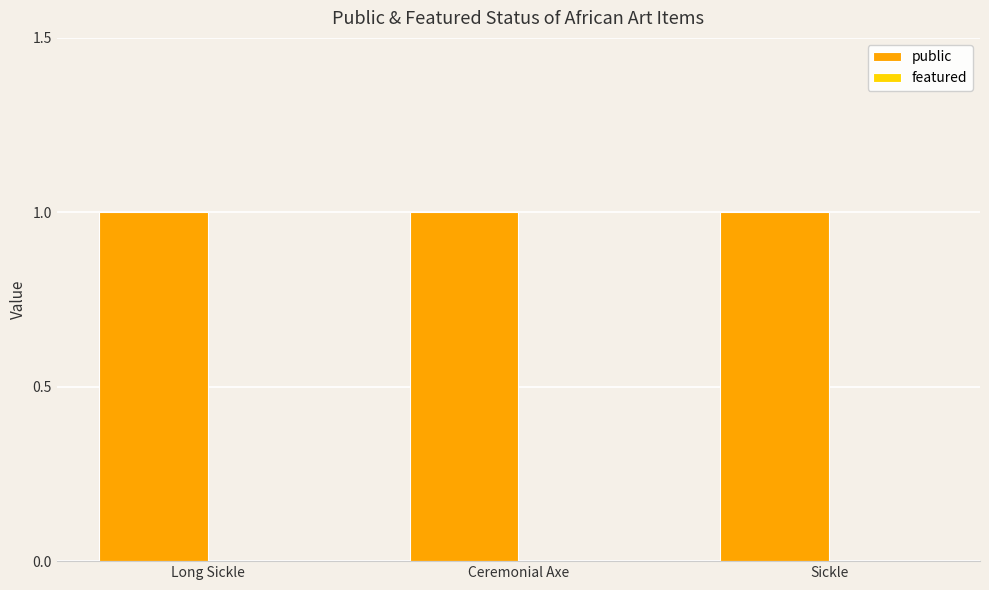

Does the chart contain stacked bars?

No